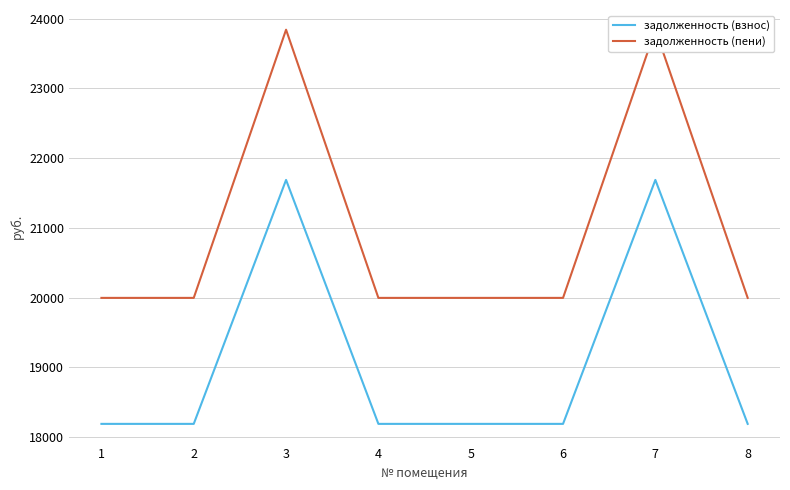

Which series has the largest range (max minus min)?

задолженность (пени)